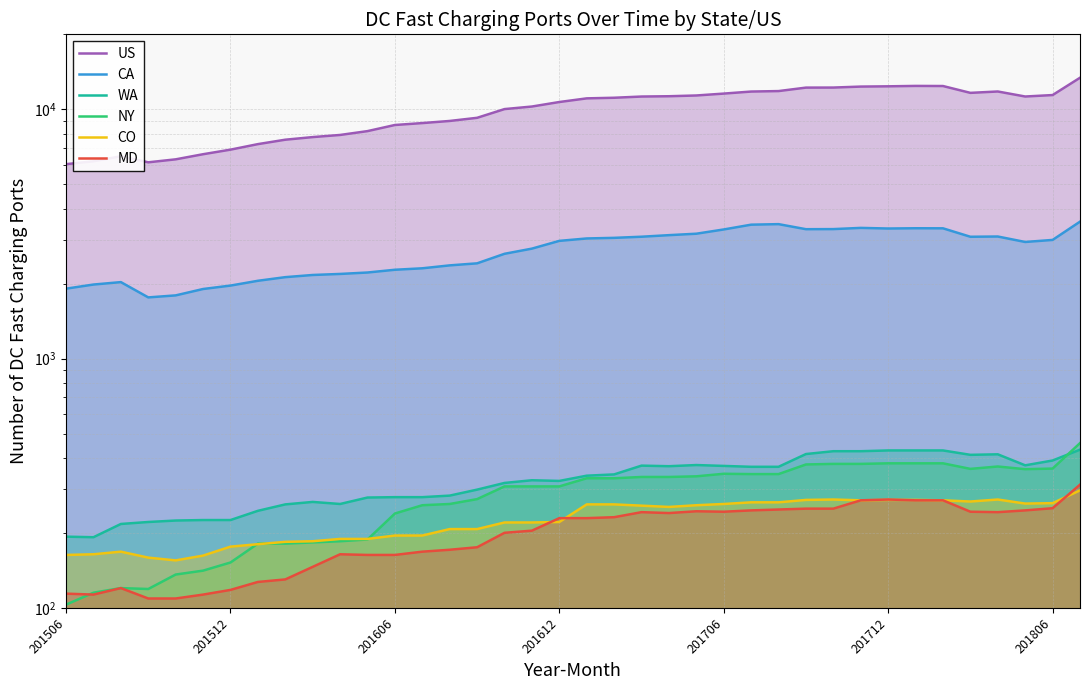

Is it true that MD equals 74 at 201712?

False